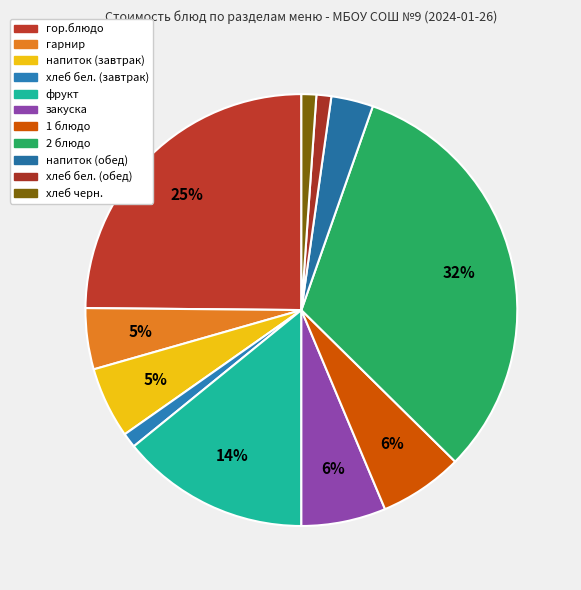

Is it true that напиток (обед) is 3% of the pie?

True